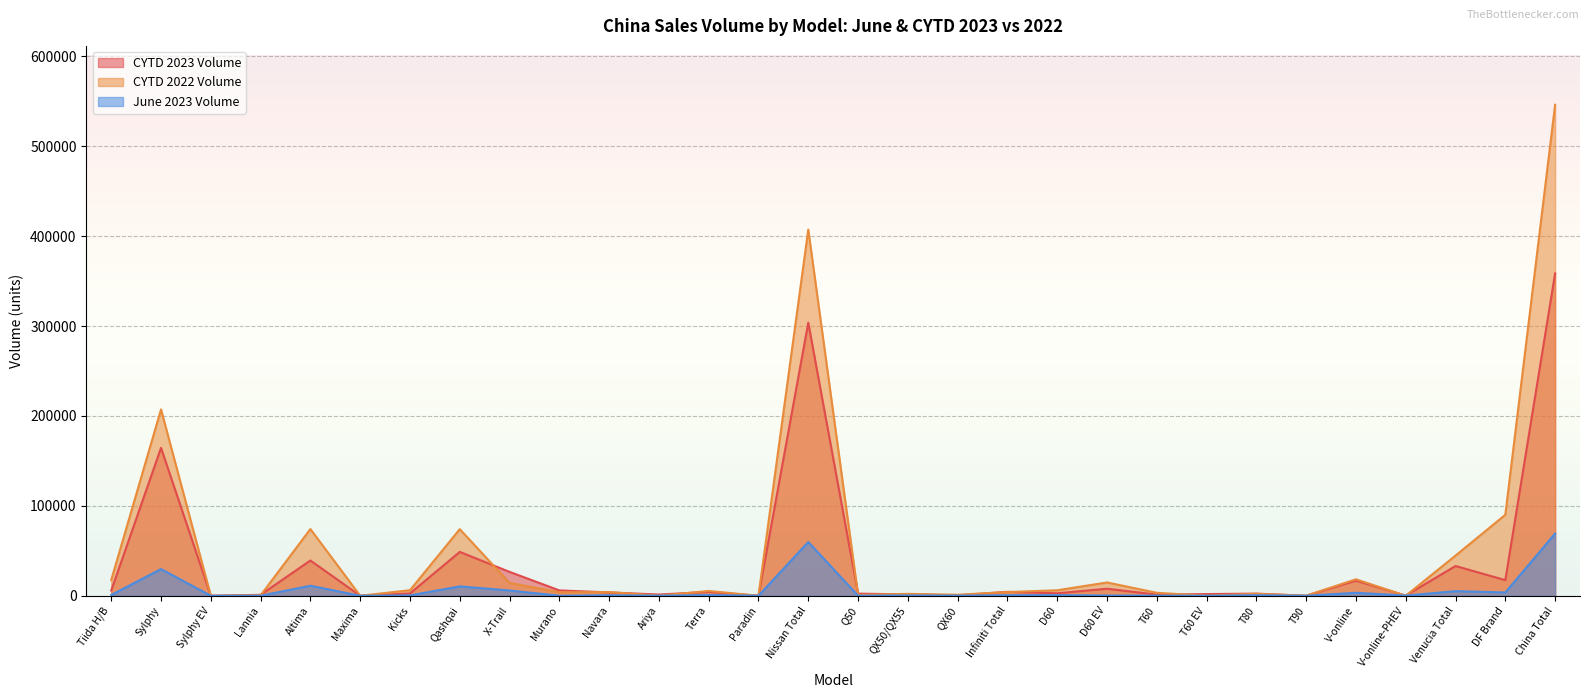

After their last crossing, which series has the higher values: CYTD 2023 Volume or CYTD 2022 Volume?

CYTD 2022 Volume